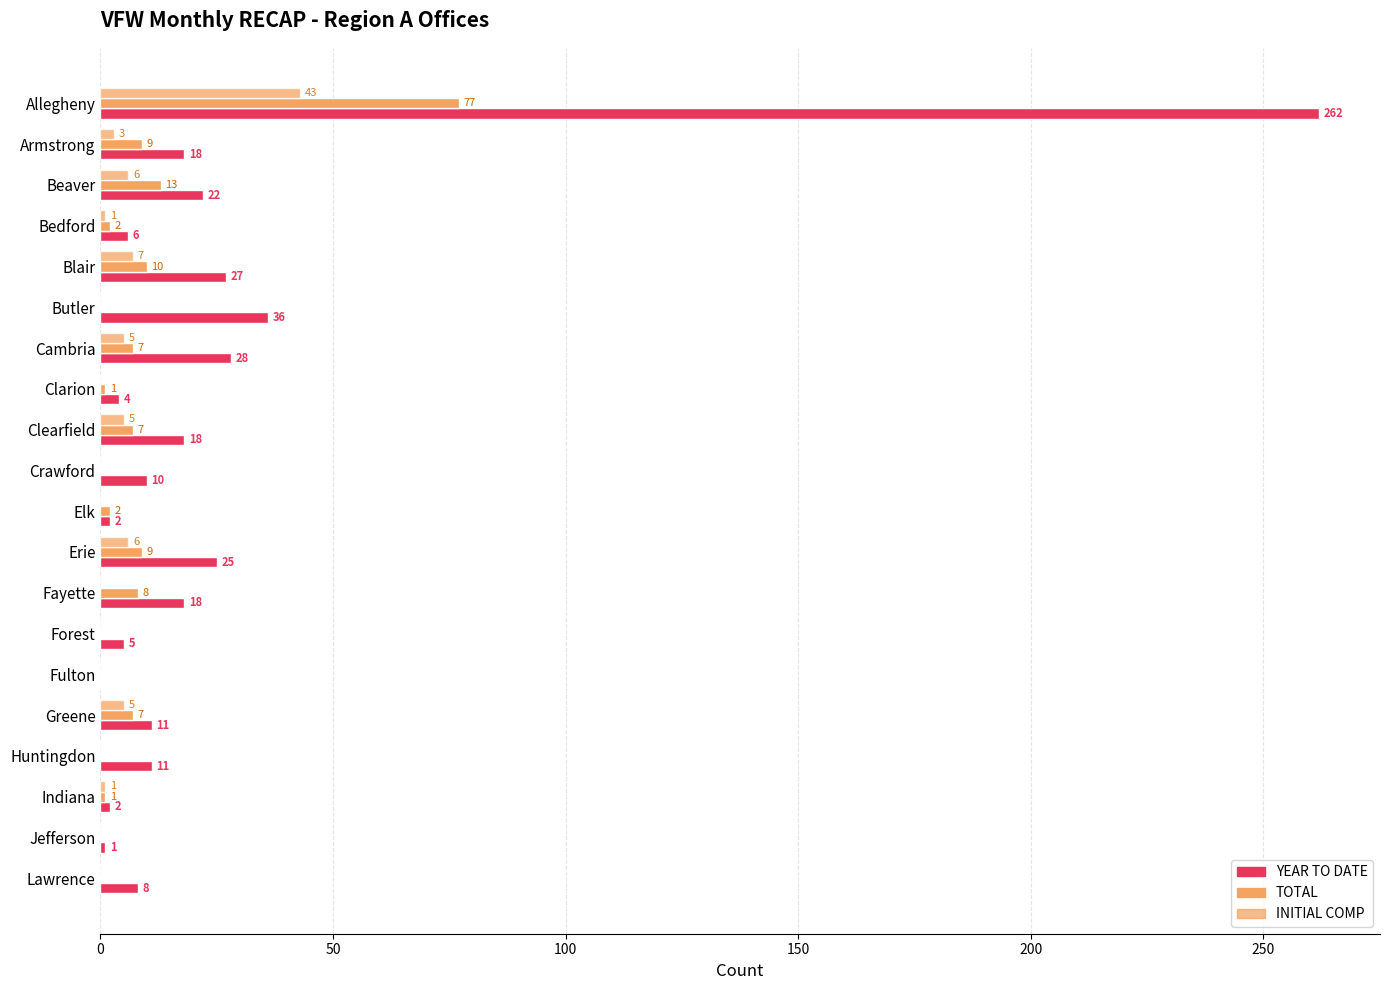

Rank the series by their average value, from highest to lowest.

YEAR TO DATE, TOTAL, INITIAL COMP